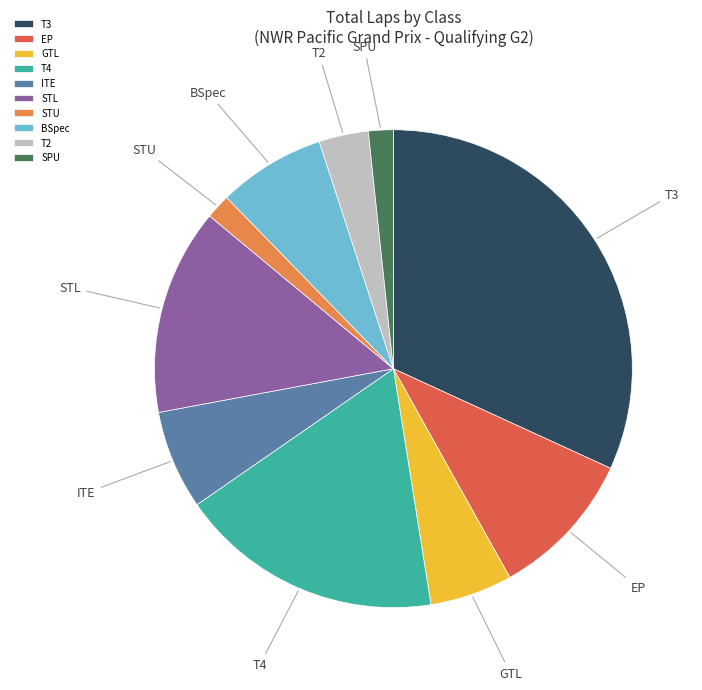

Is it true that BSpec is 19% of the pie?

False